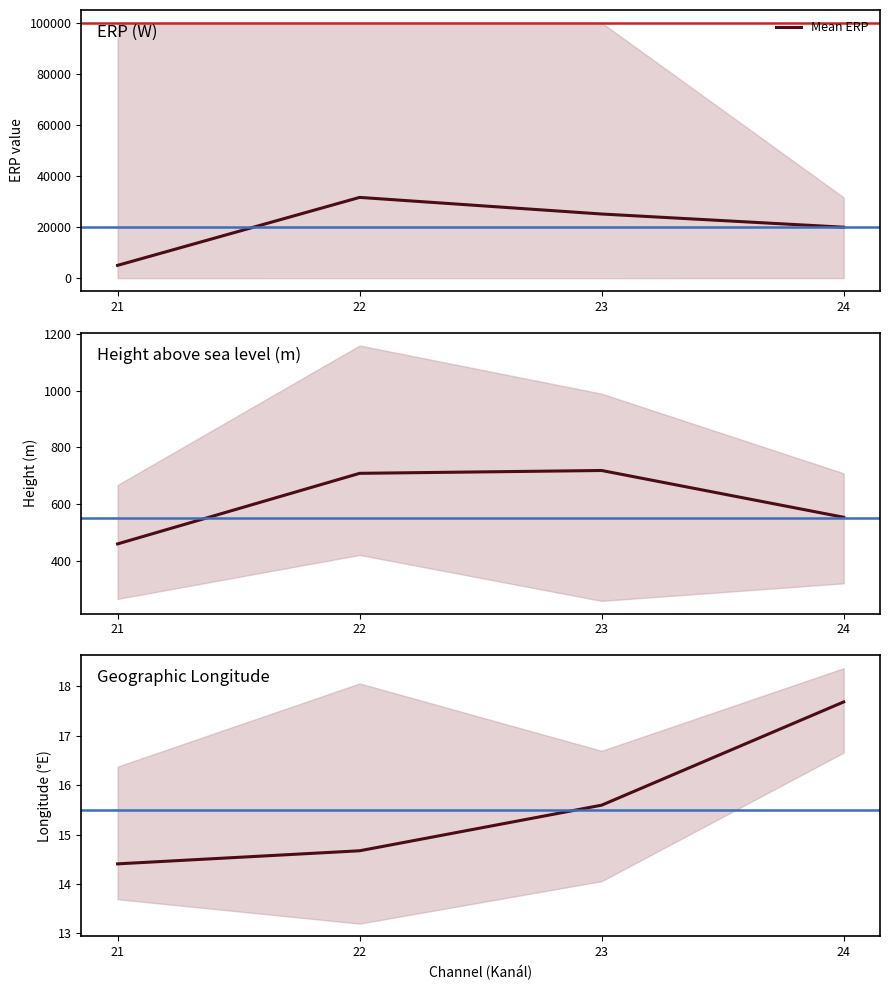

How many data points does each series have?

4